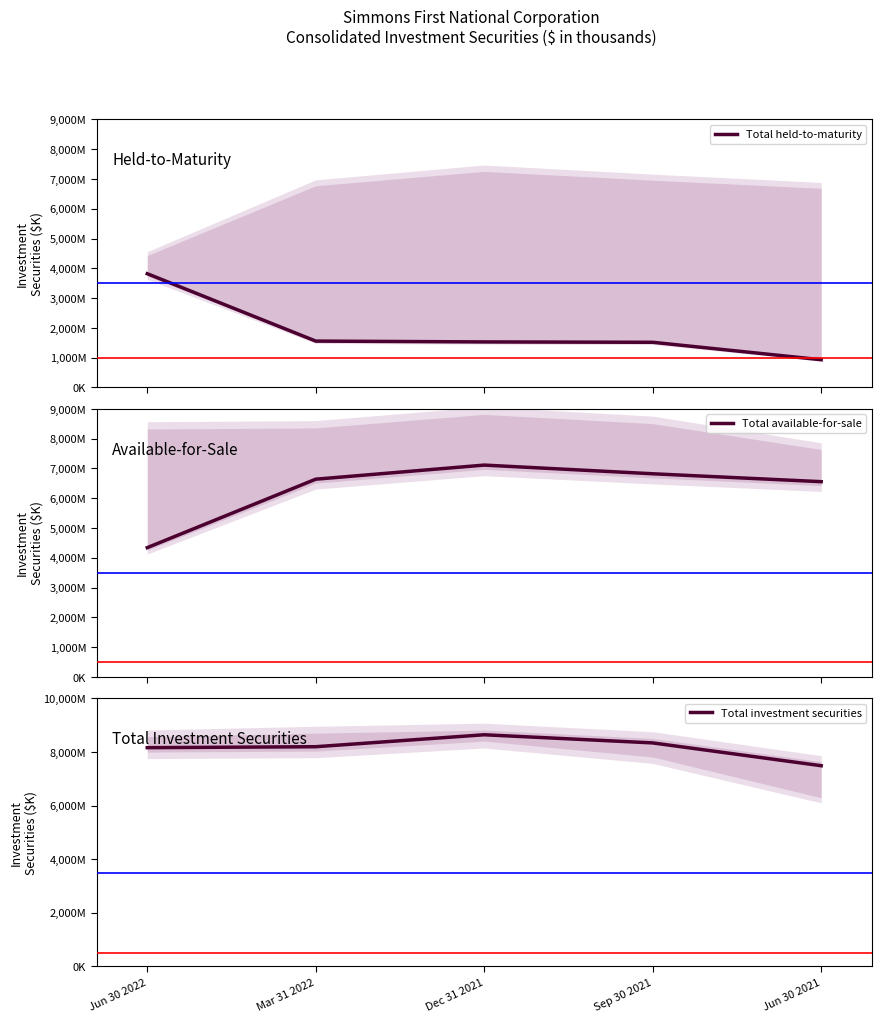

Is it true that Total investment securities equals 8642766 at Dec 31 2021?

True